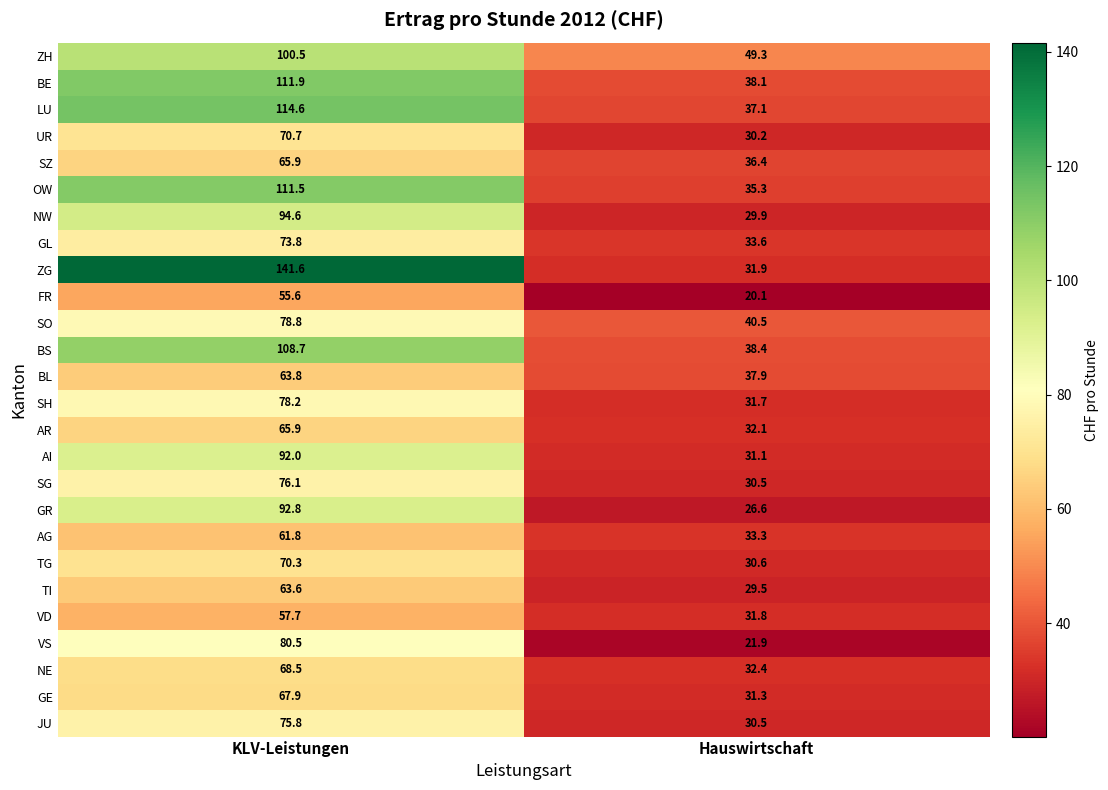

What is the difference between the NW values at Hauswirtschaft and KLV-Leistungen?

64.7